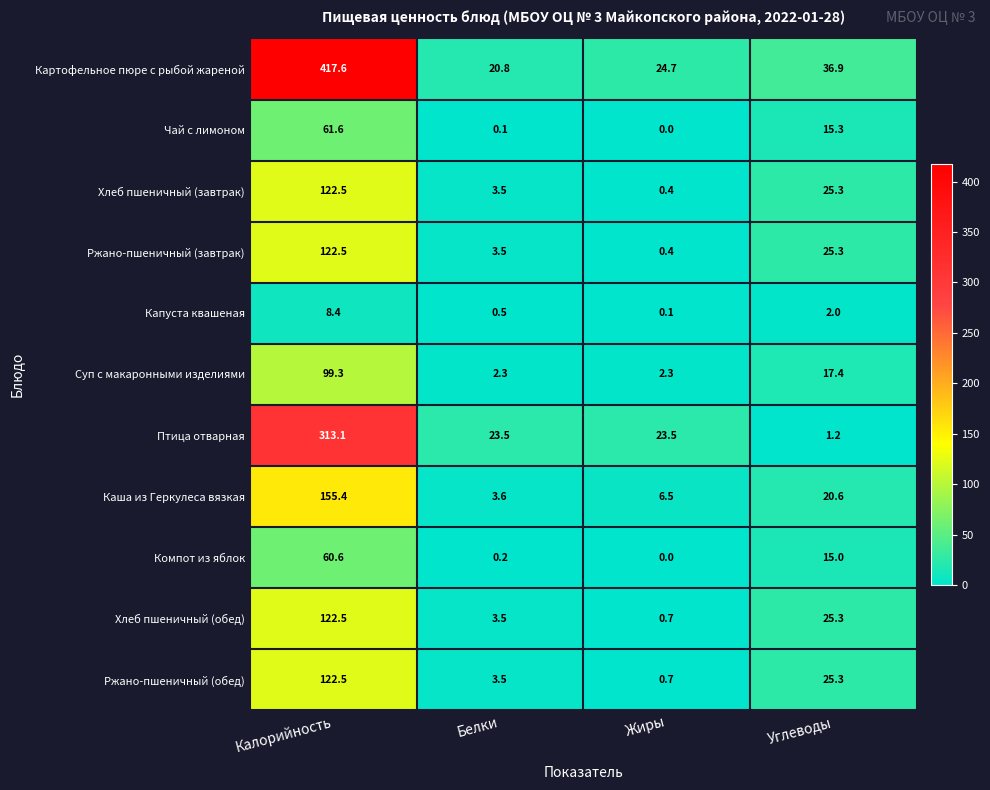

Is it true that Чай с лимоном equals 0.1 at Белки?

True